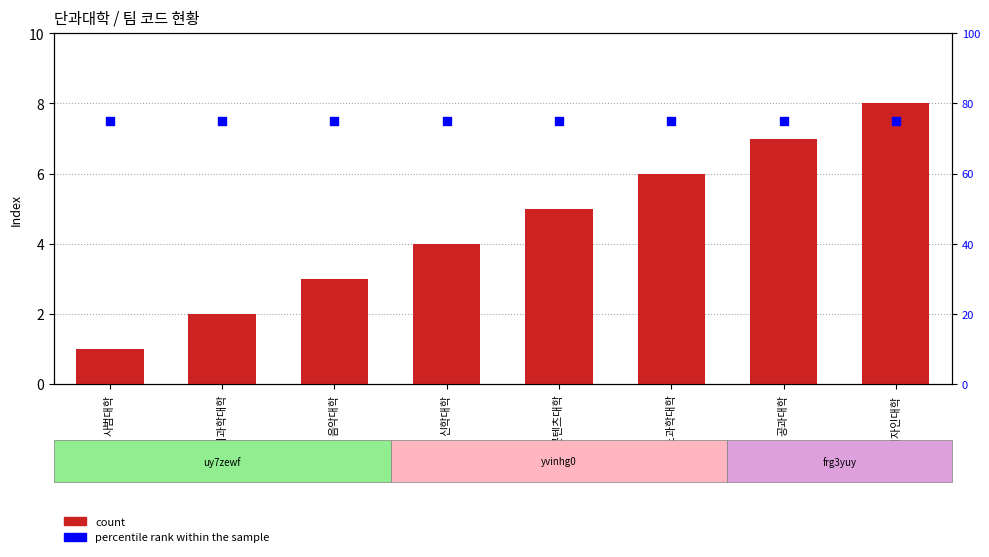

Is the value of percentile rank within the sample at 미술·디자인대학 greater than the value of count at 사회과학대학?

Yes